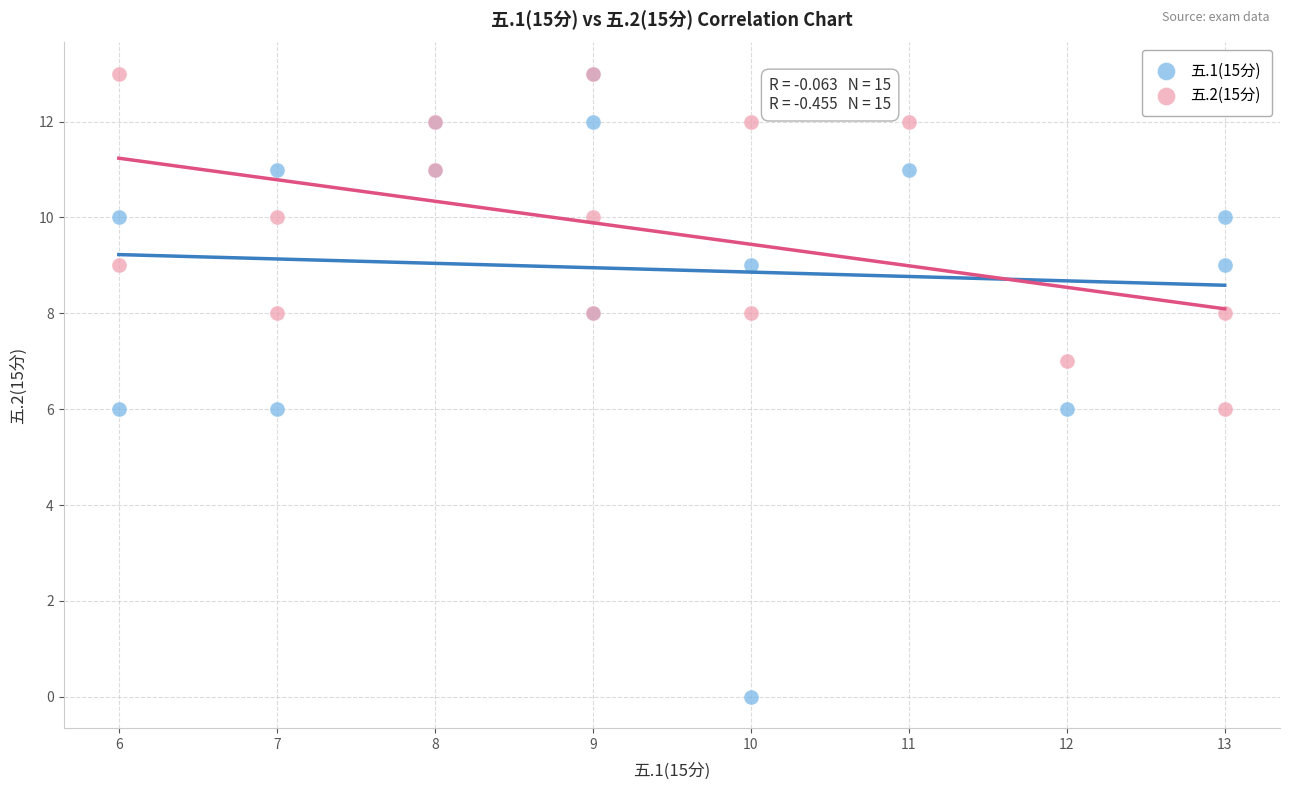

What are all the series names shown in the legend?

五.1(15分), 五.2(15分)